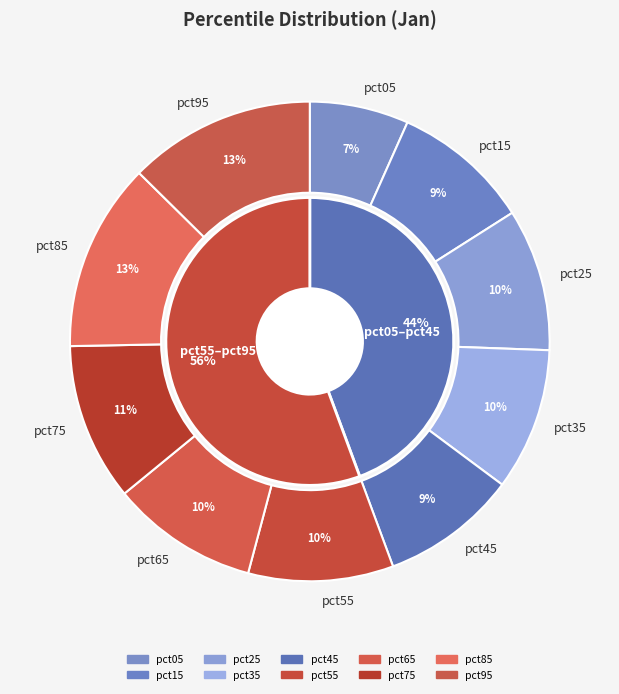

Count the number of slices in the pie.

10